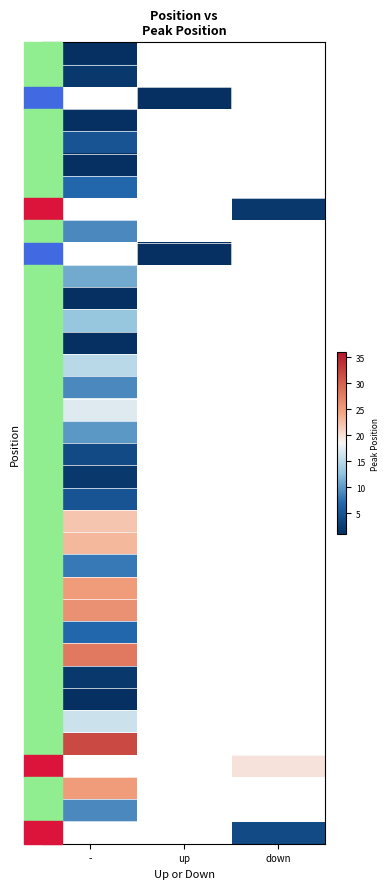

True or false: 12 has a value of 1.6 at -.

False